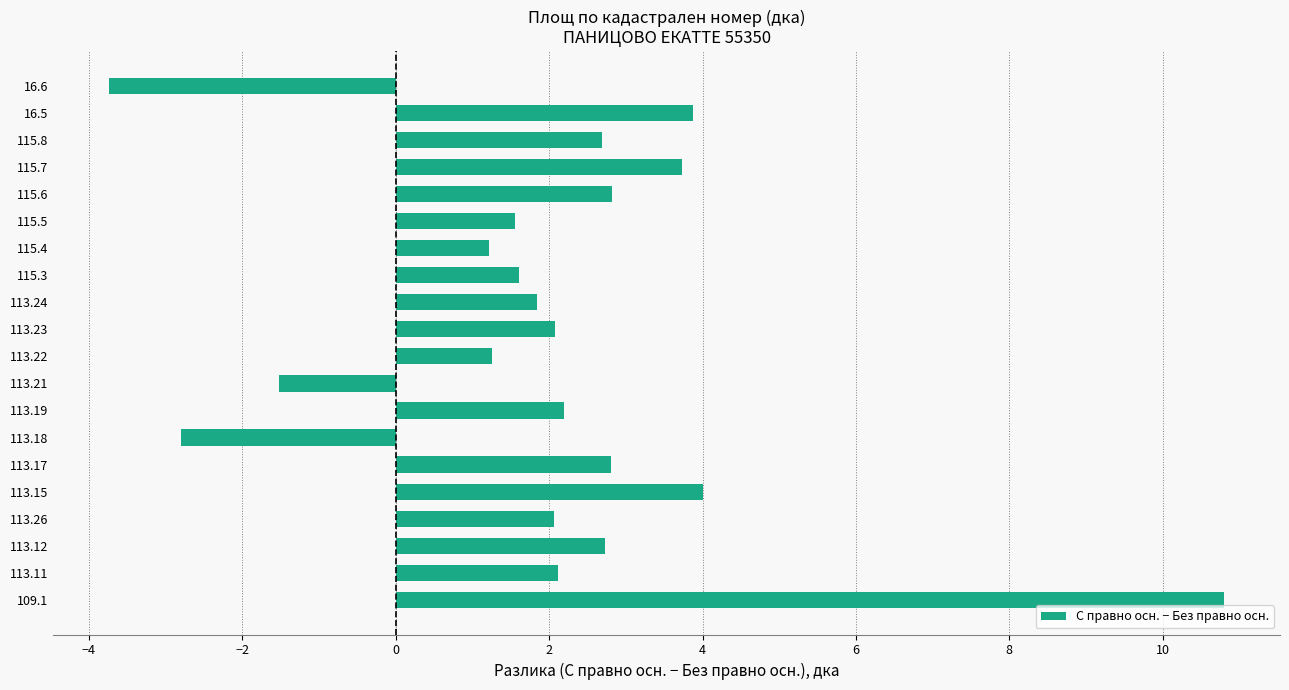

How many values are below zero?

3